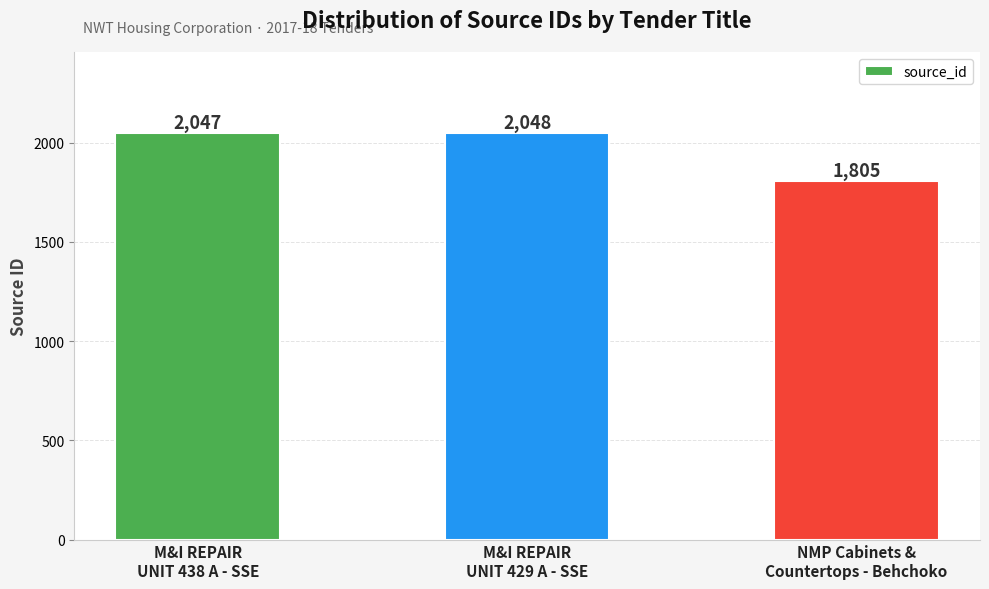

True or false: the data shows 1805 at NMP Cabinets &
Countertops - Behchoko.

True